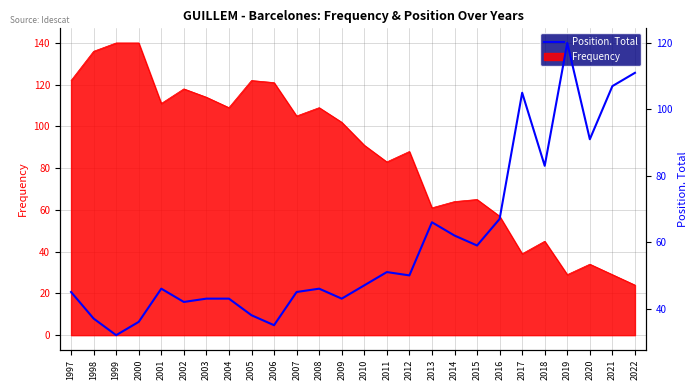

How many lines are shown in the chart?

1